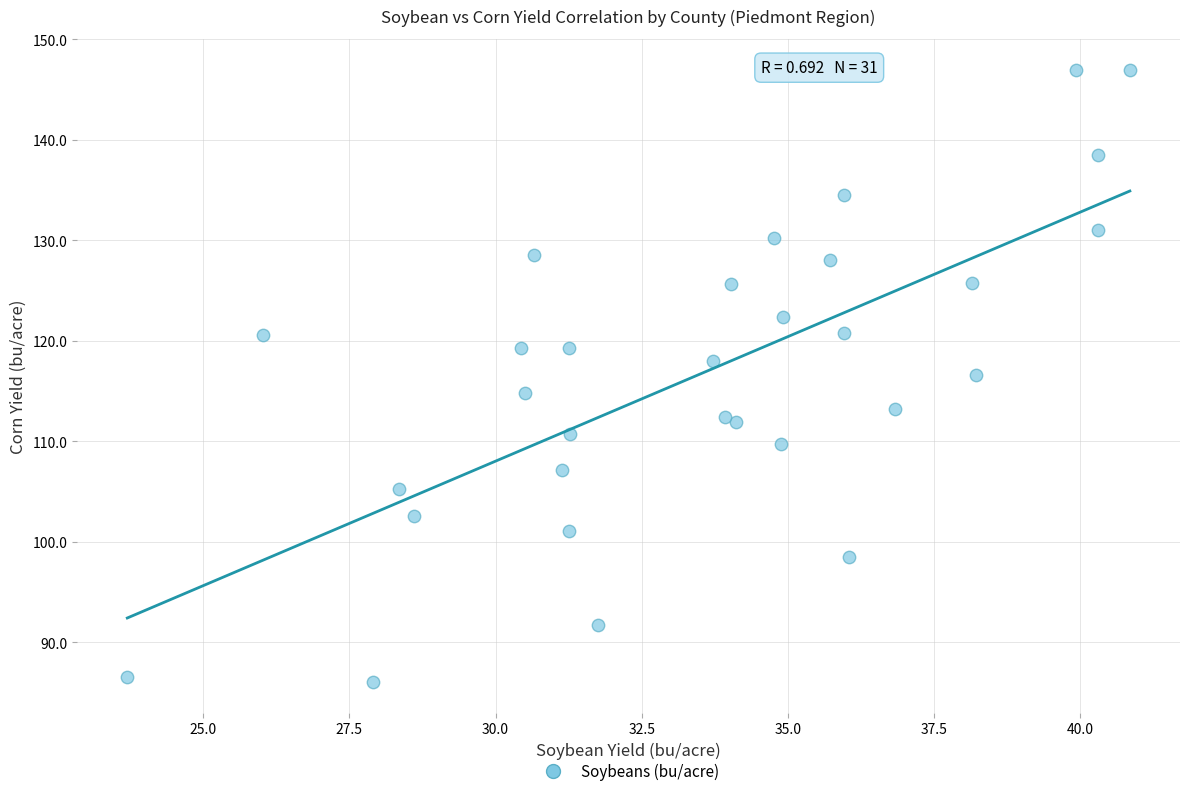

What is the range of Y values (max minus min)?

61.0